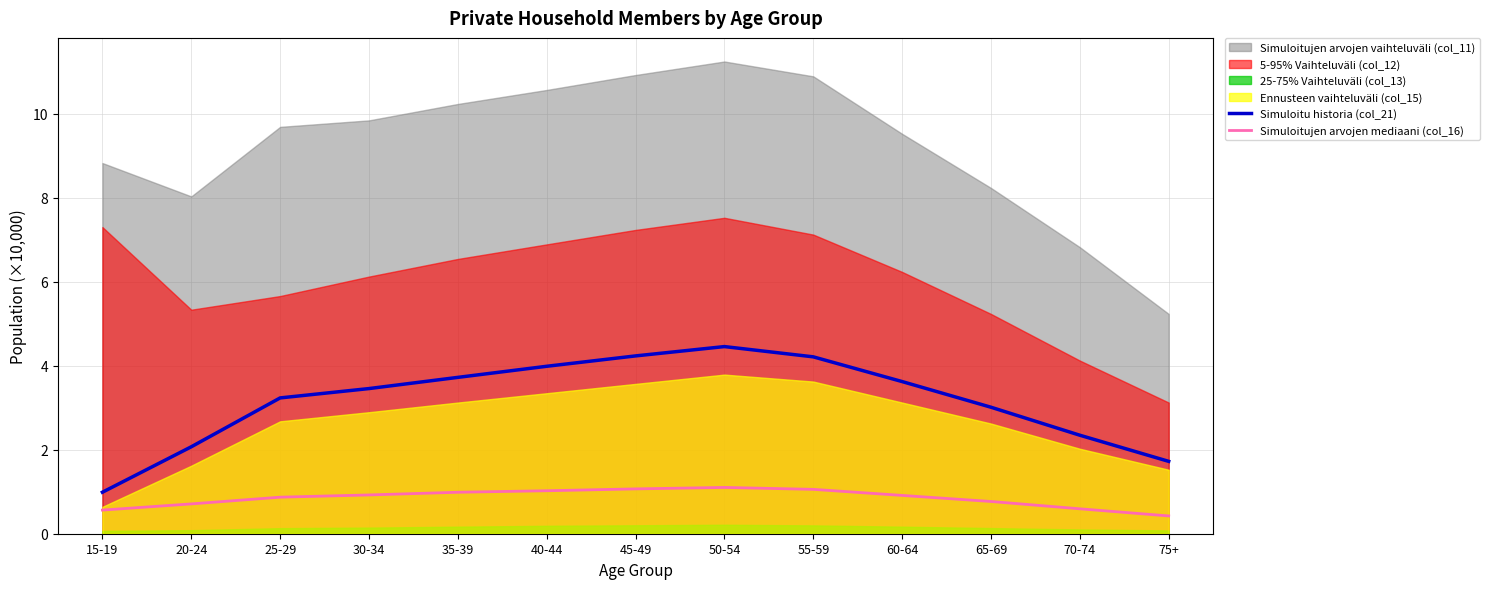

True or false: Simuloitu historia (col_21) and Simuloitujen arvojen mediaani (col_16) intersect in this chart.

False